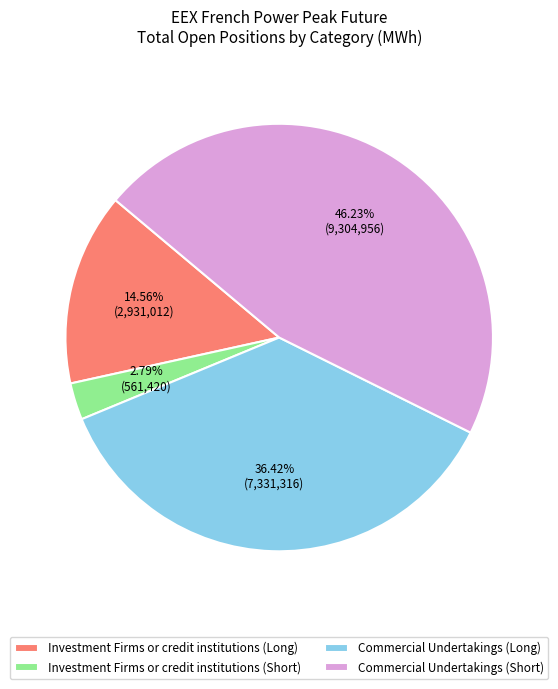

Does Investment Firms or credit institutions (Short) account for over 50% of the chart?

No